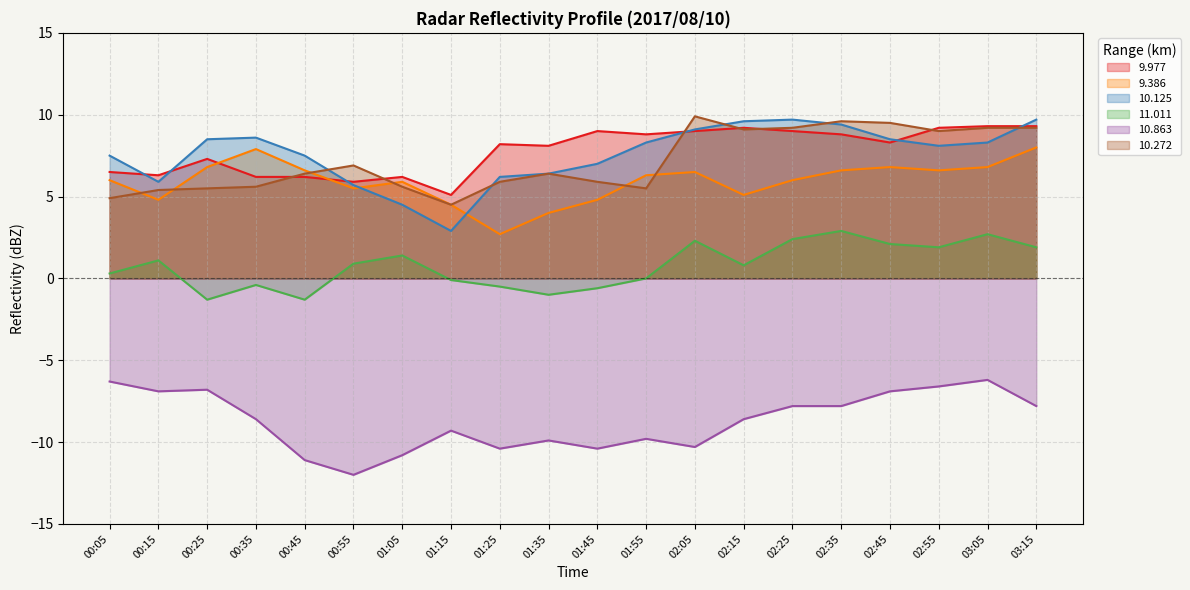

What is the smallest value displayed?

-12.0